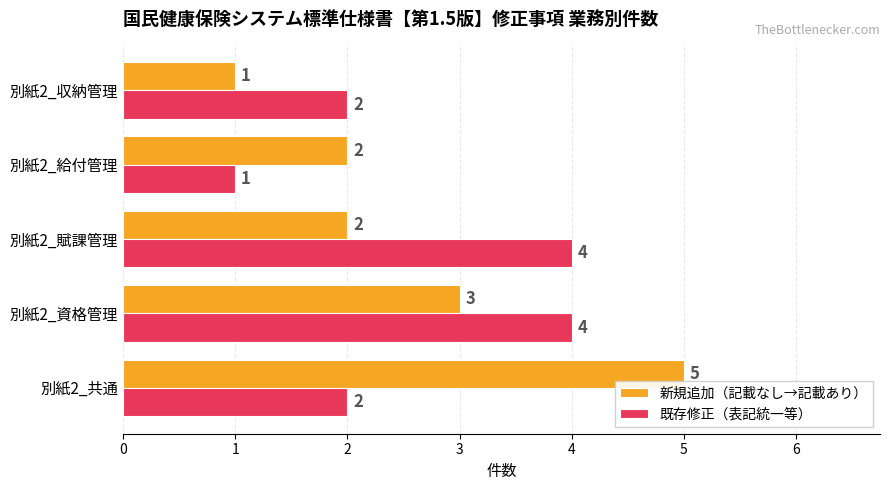

Is it true that 新規追加（記載なし→記載あり） equals 1 at 別紙2_賦課管理?

False